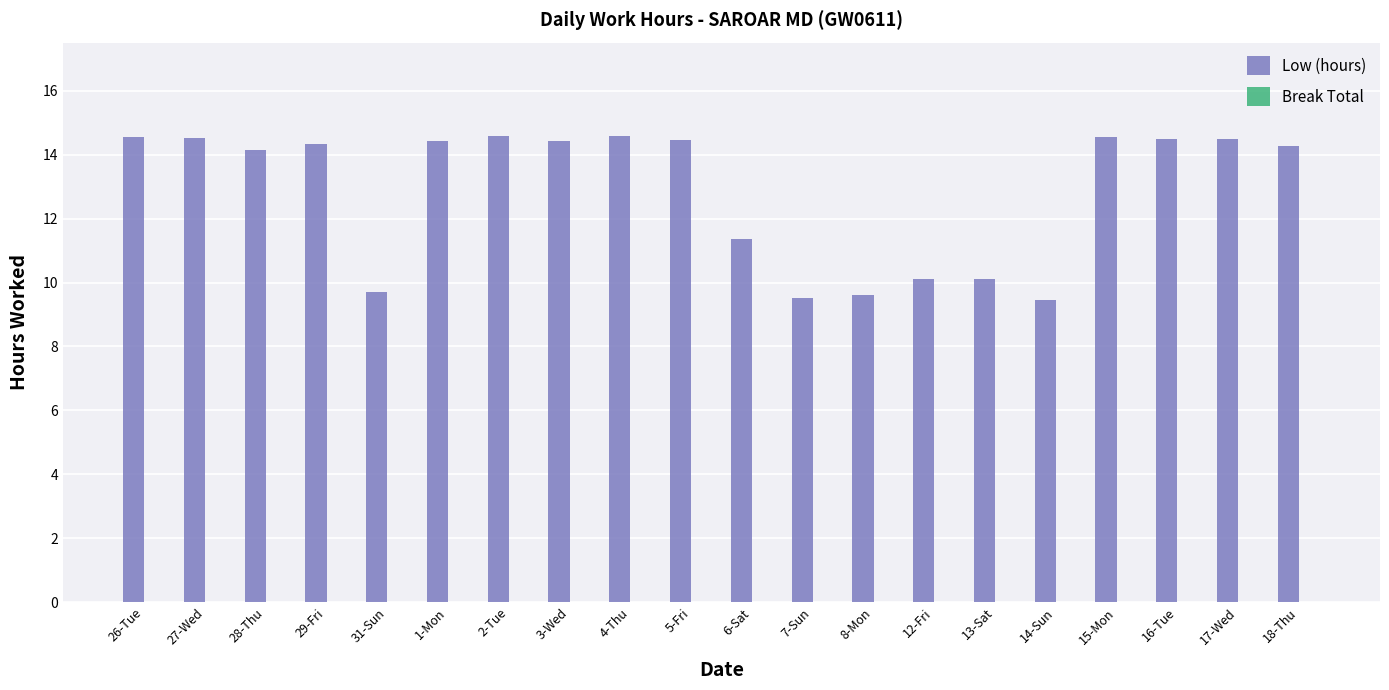

At which label is the value closest to 12?

6-Sat